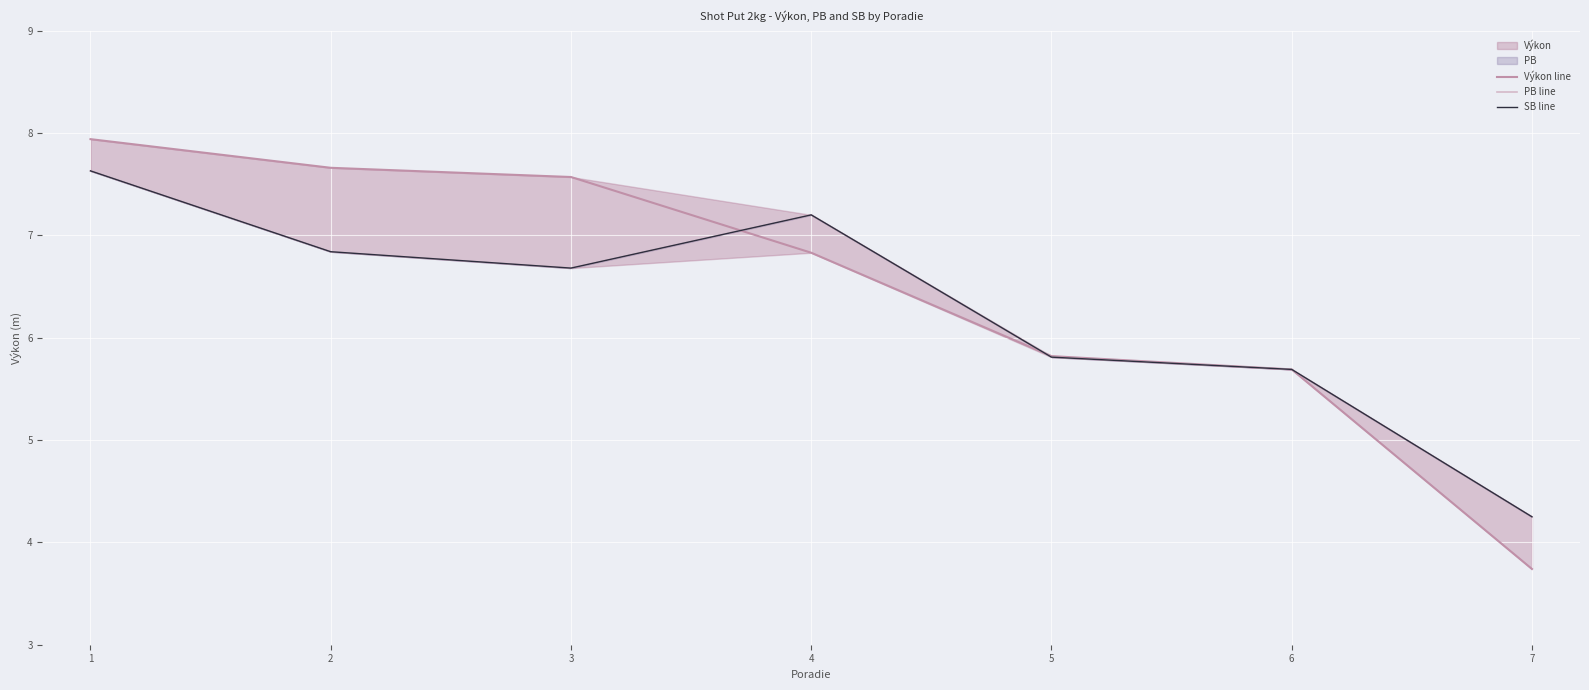

What is the sum of all PB line values?

44.1